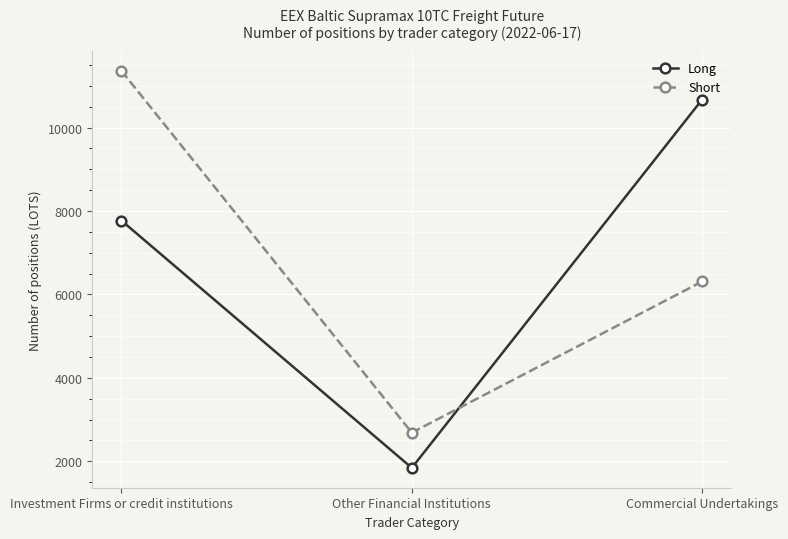

Is it true that Long equals 7769.0 at Investment Firms or credit institutions?

True